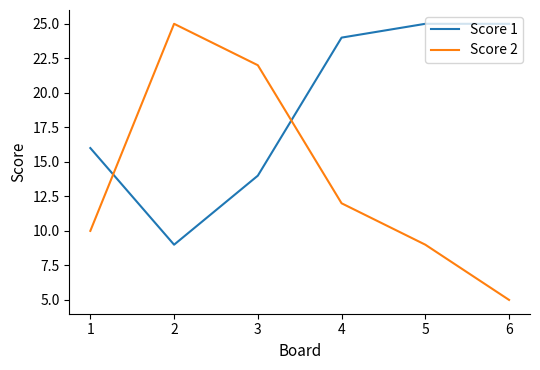

Reading left to right, list all the values displayed in this chart.

Score 1: 16	9	14	24	25	25
Score 2: 10	25	22	12	9	5